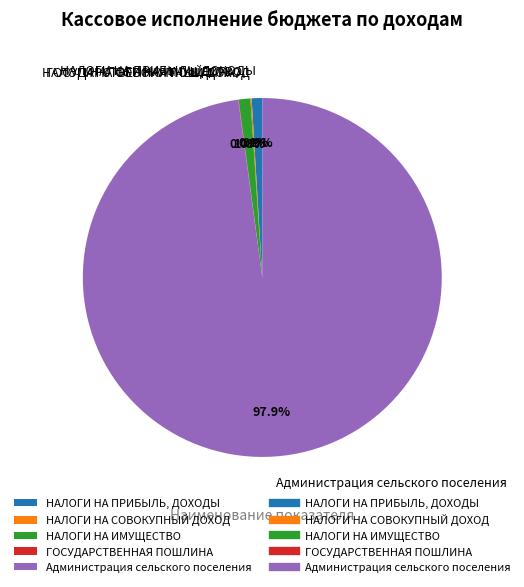

Which category has the biggest portion of the pie?

Администрация сельского поселения